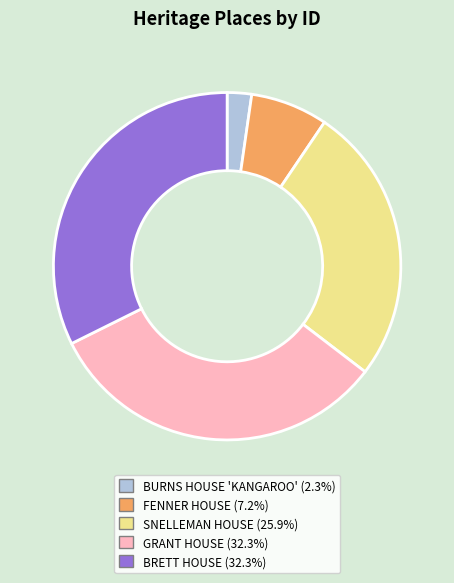

Approximately how many times larger is the value at SNELLEMAN HOUSE compared to BURNS HOUSE 'KANGAROO'?

11.4